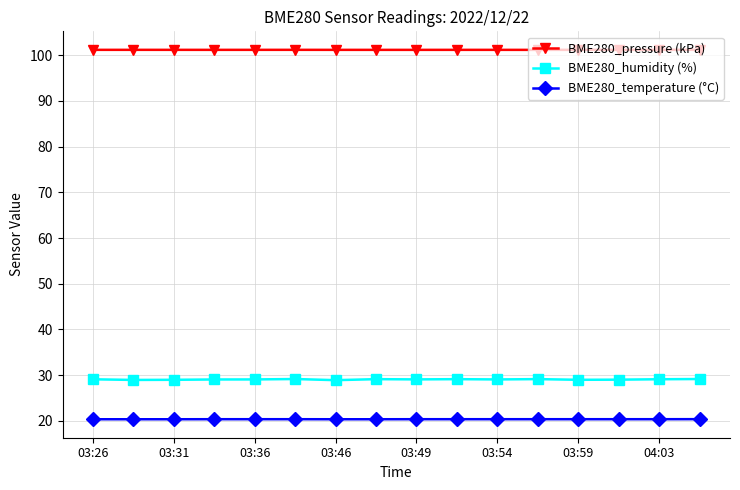

Does the chart display data point markers on the line(s)?

Yes